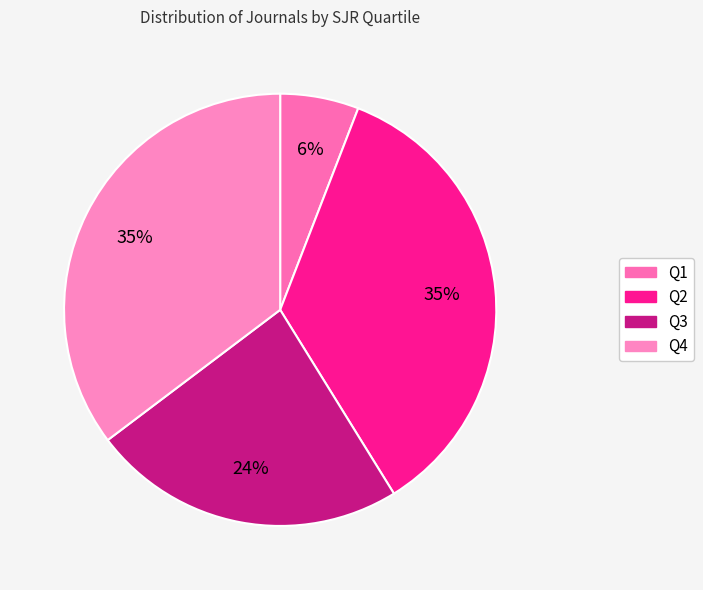

How many segments does this pie chart have?

4